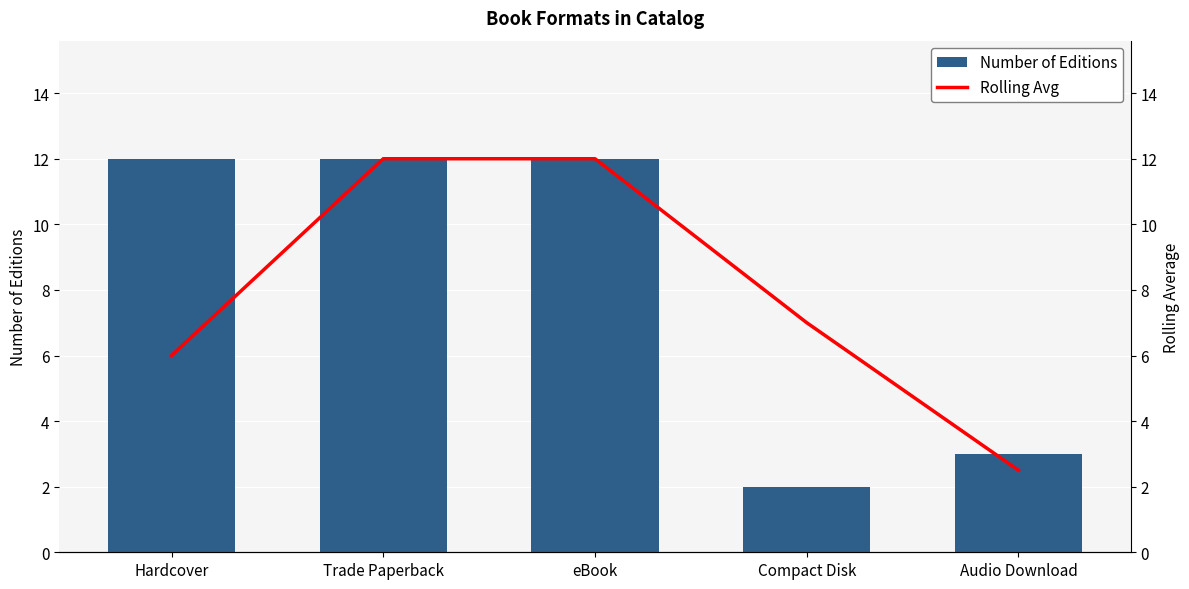

Is it true that Number of Editions equals 2.0 at Compact Disk?

True